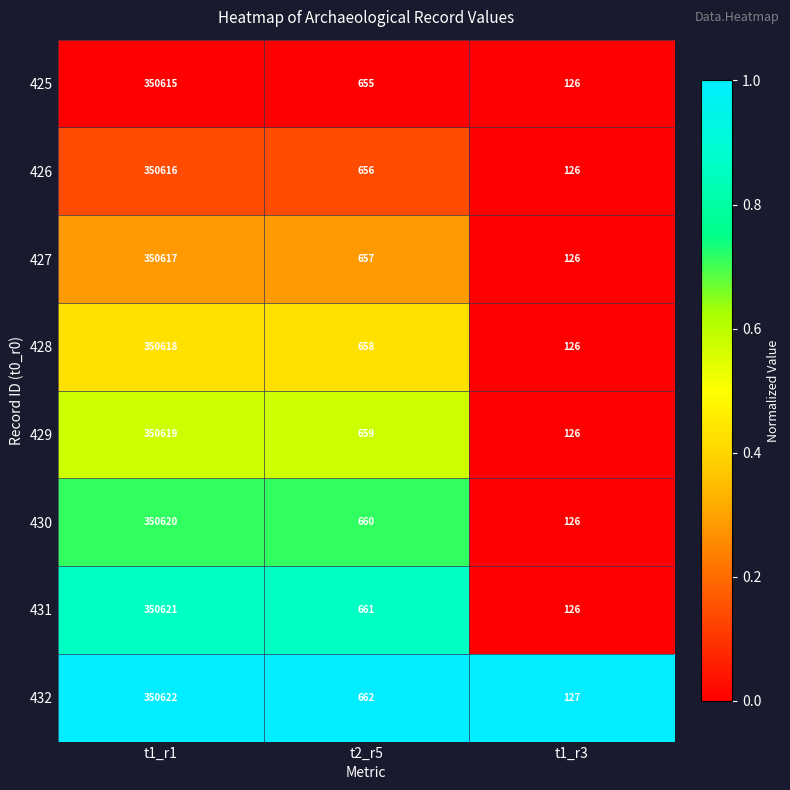

What is the greatest value displayed?

350622